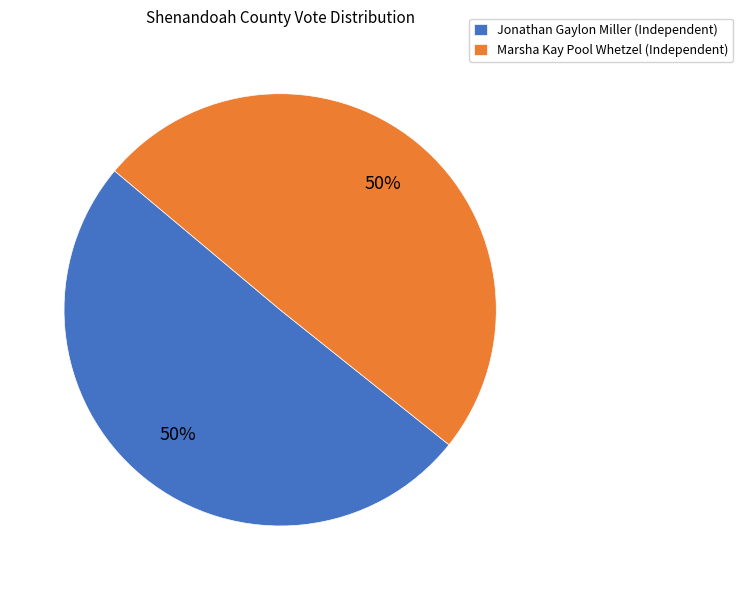

To the nearest percent, what portion does Marsha Kay Pool Whetzel (Independent) represent?

50%